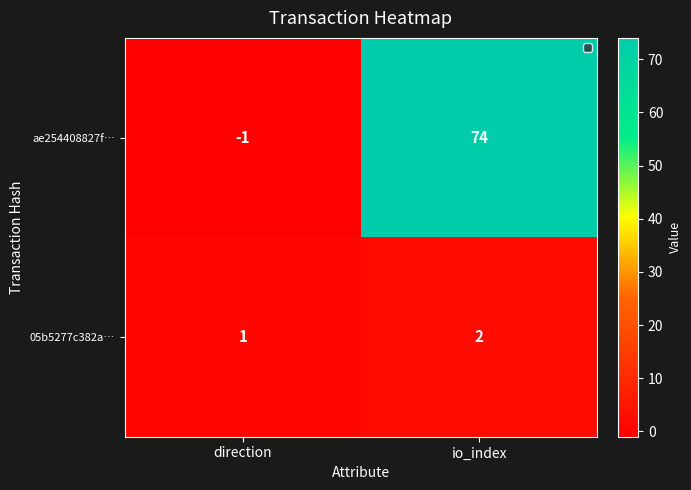

Which series has the largest range (max minus min)?

ae254408827f…